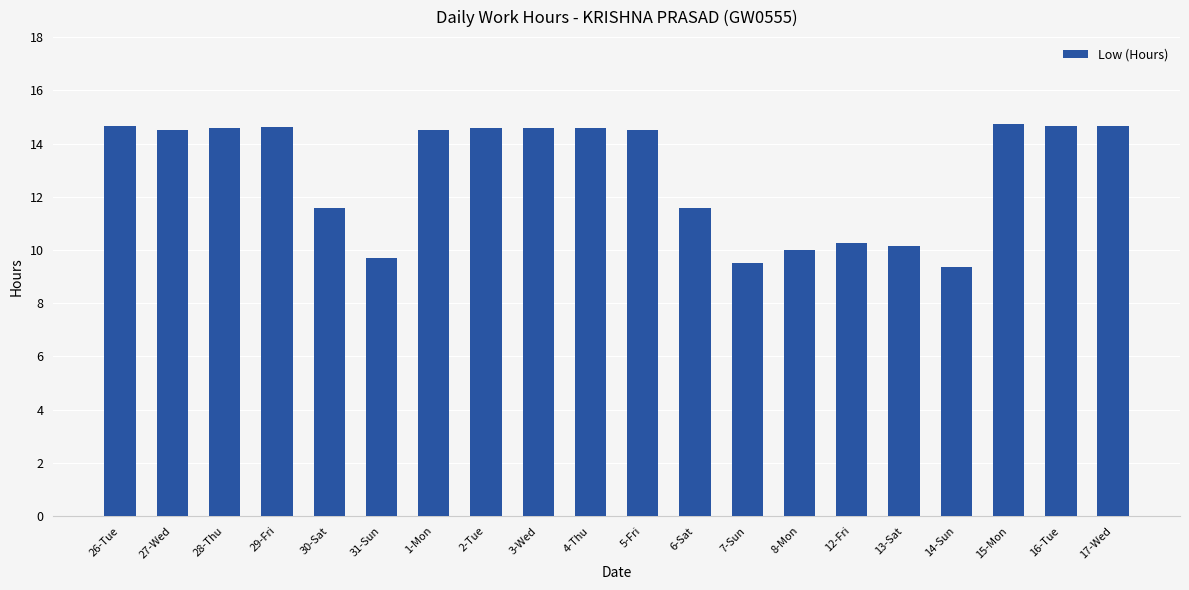

What is the difference between the maximum and minimum values?

5.4